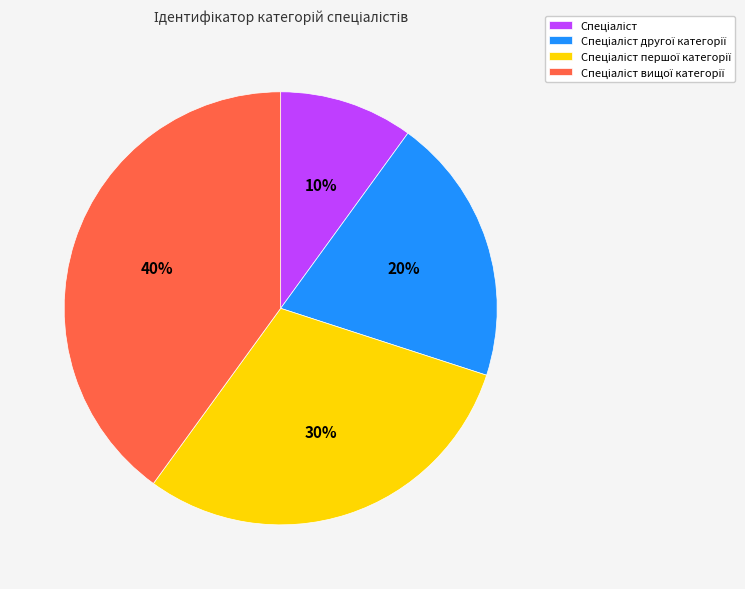

Is there any slice that represents more than half of the pie?

No